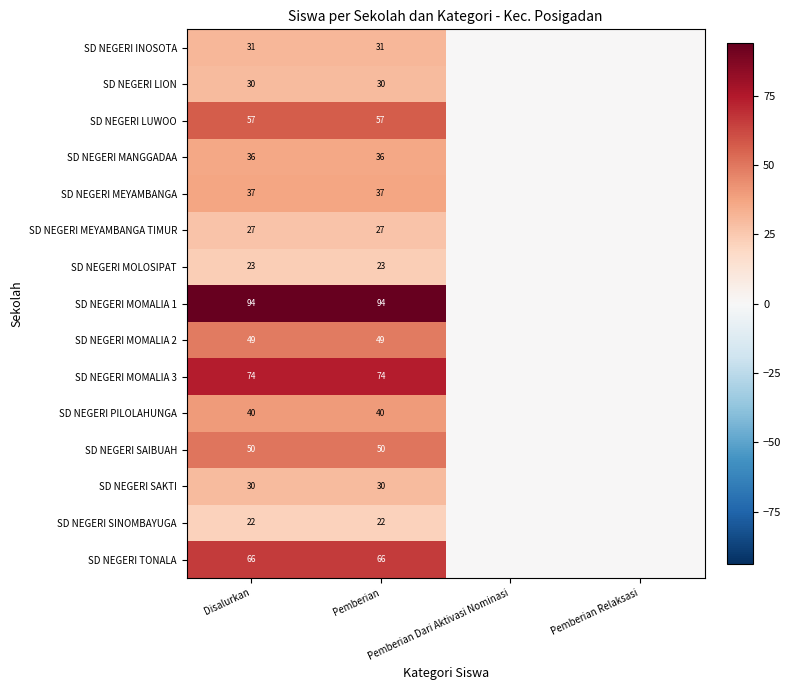

Which label corresponds to the smallest value in the chart?

Pemberian Dari Aktivasi Nominasi